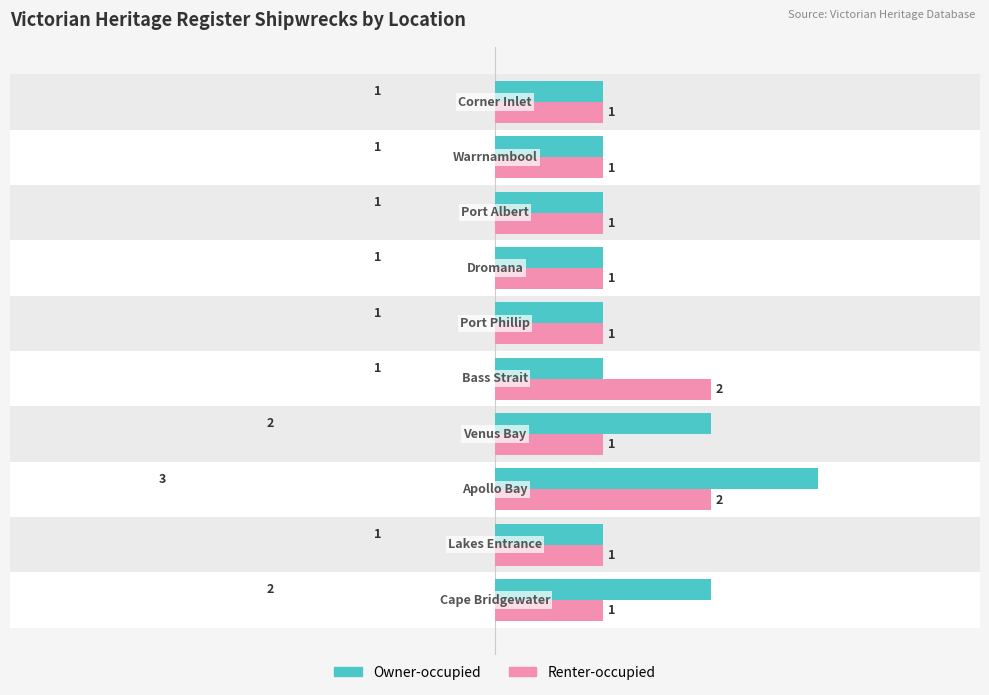

Rank the series by their average value, from highest to lowest.

Owner-occupied, Renter-occupied